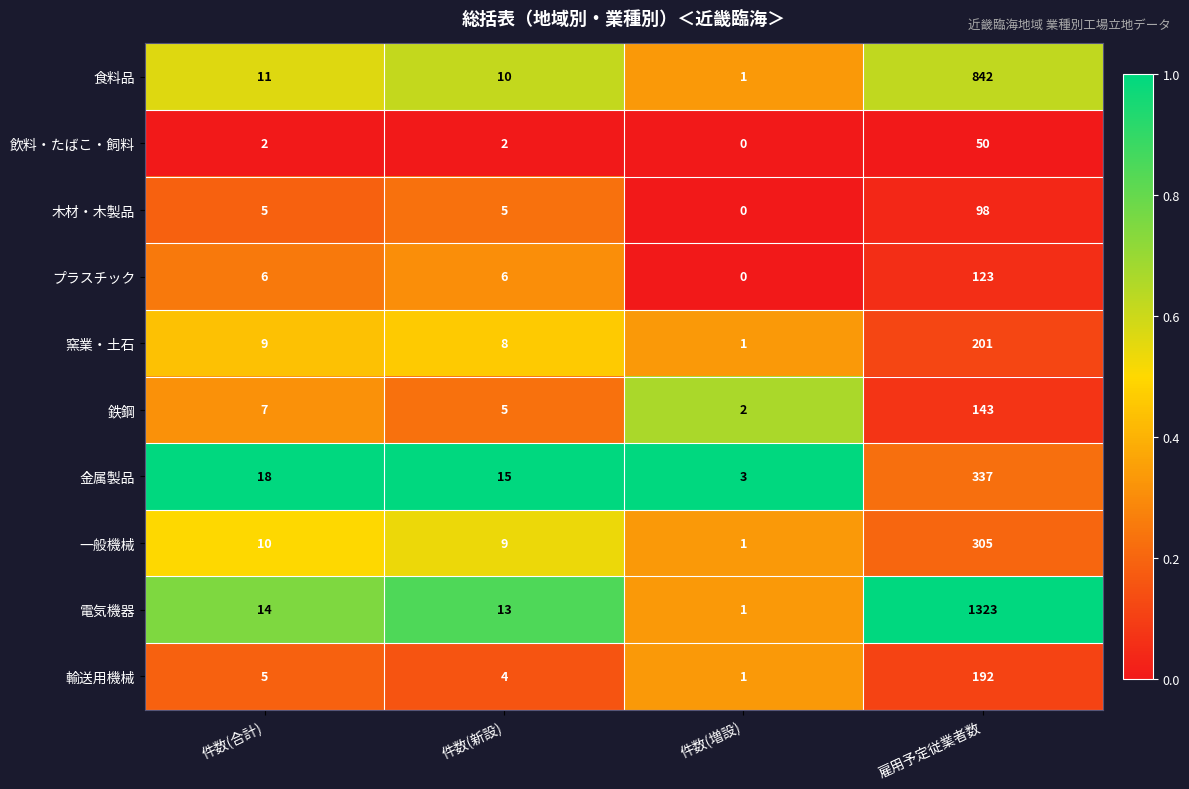

What is the maximum value shown in the chart?

1323